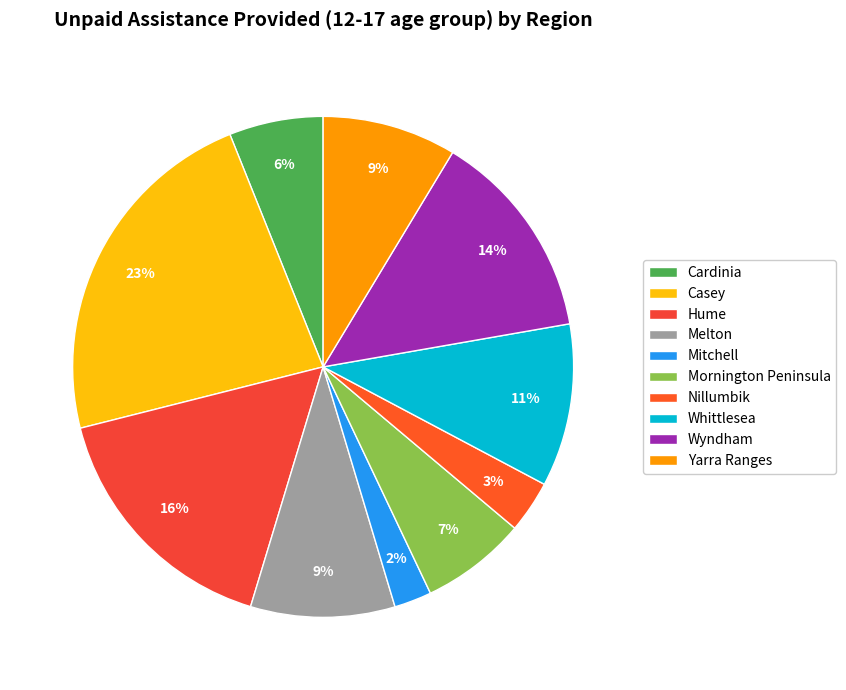

Is it true that Casey is 23% of the pie?

True